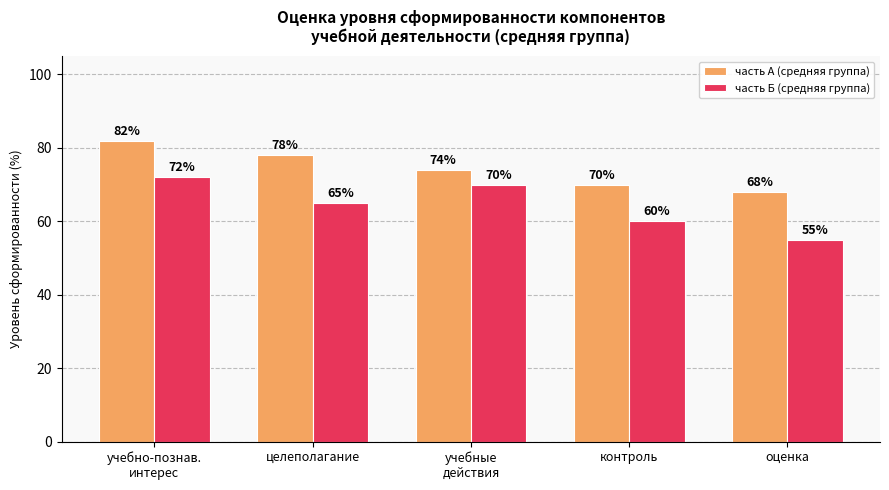

Reading left to right, what are all the values shown in this chart?

часть А (средняя группа): 82	78	74	70	68
часть Б (средняя группа): 72	65	70	60	55